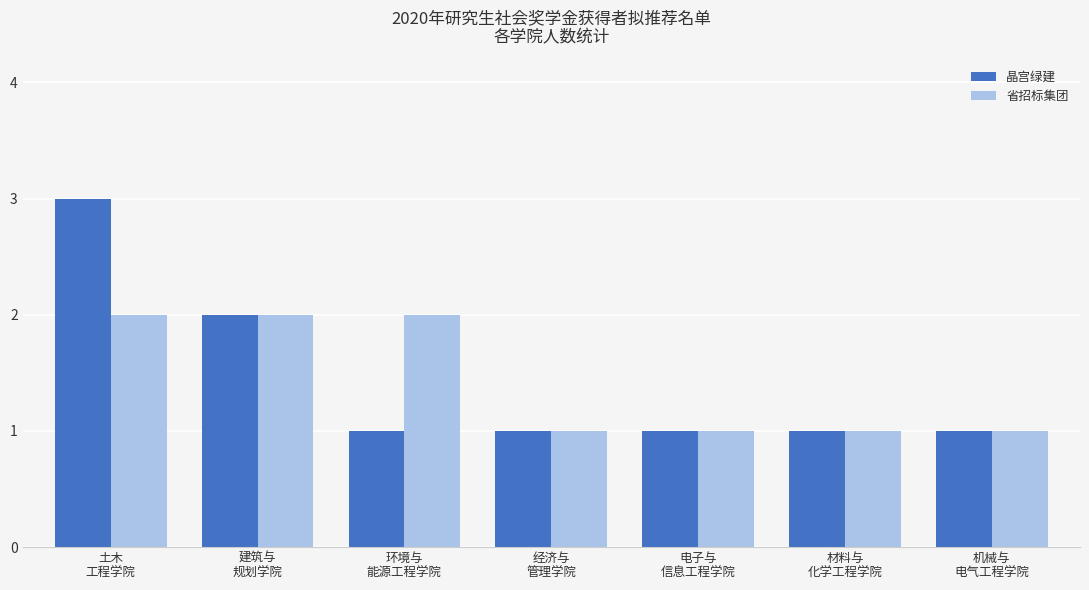

Reading right to left, extract all data points from this chart.

晶宫绿建: 1	1	1	1	1	2	3
省招标集团: 1	1	1	1	2	2	2